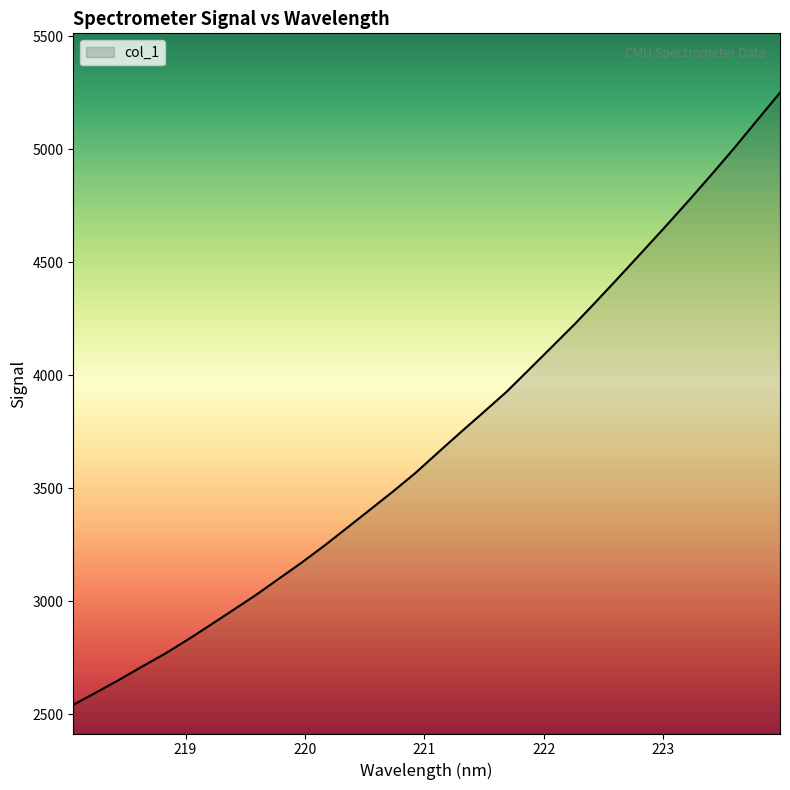

What is the difference between the maximum and minimum values?

2709.5